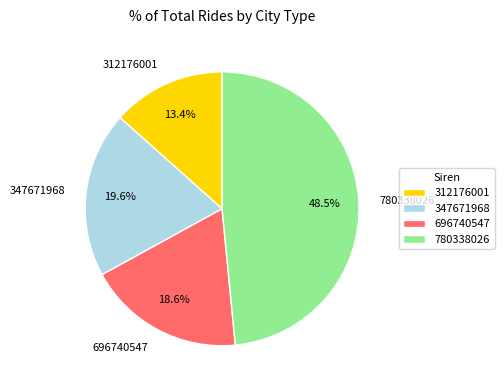

Is the sum of 780338026 and 696740547 greater than half?

Yes